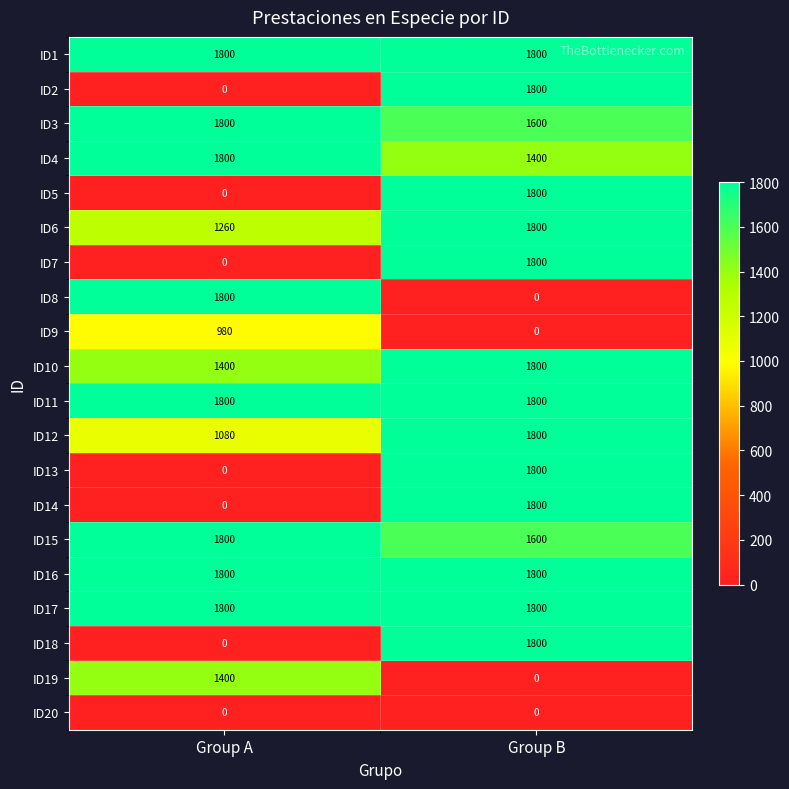

True or false: ID11 has a value of 1800 at Group A.

True